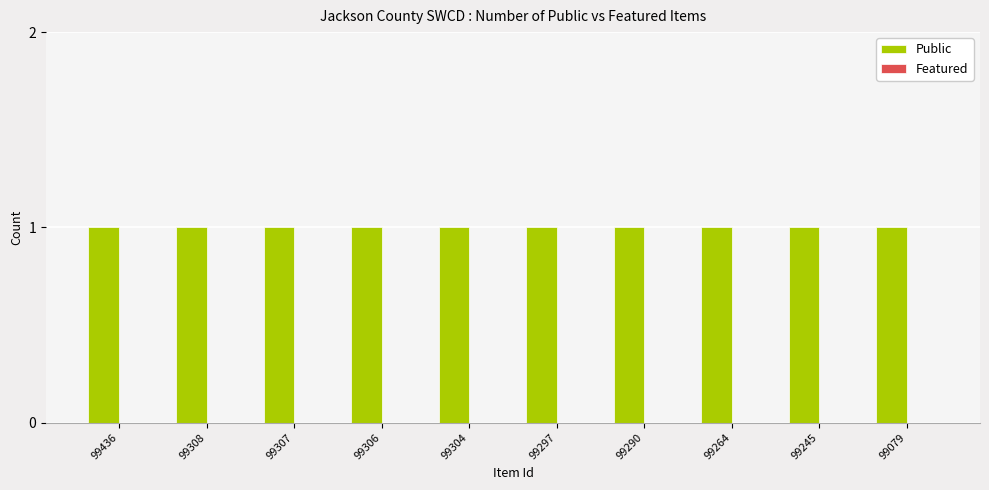

What is the sum of the Public values at 99297 and 99290?

2